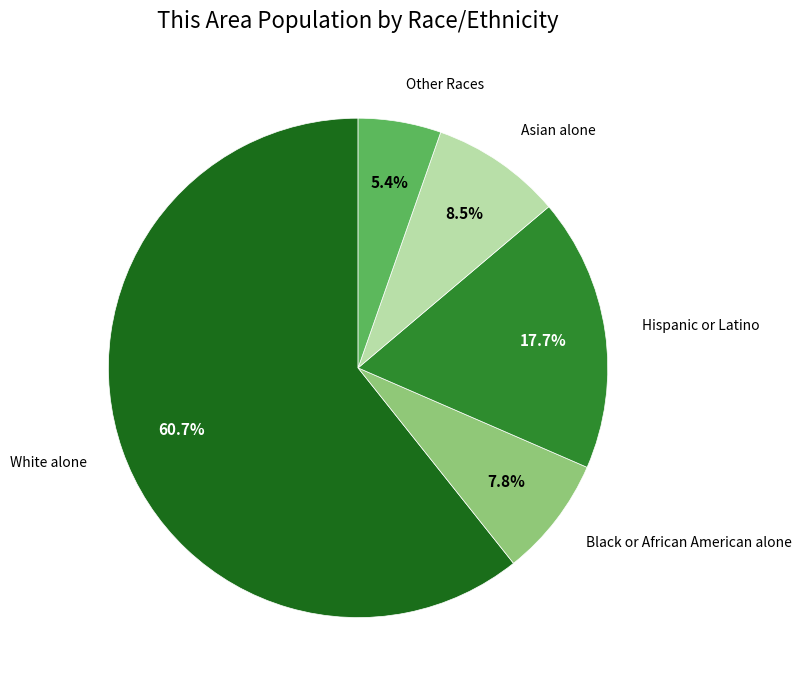

Does any single category account for the majority?

Yes